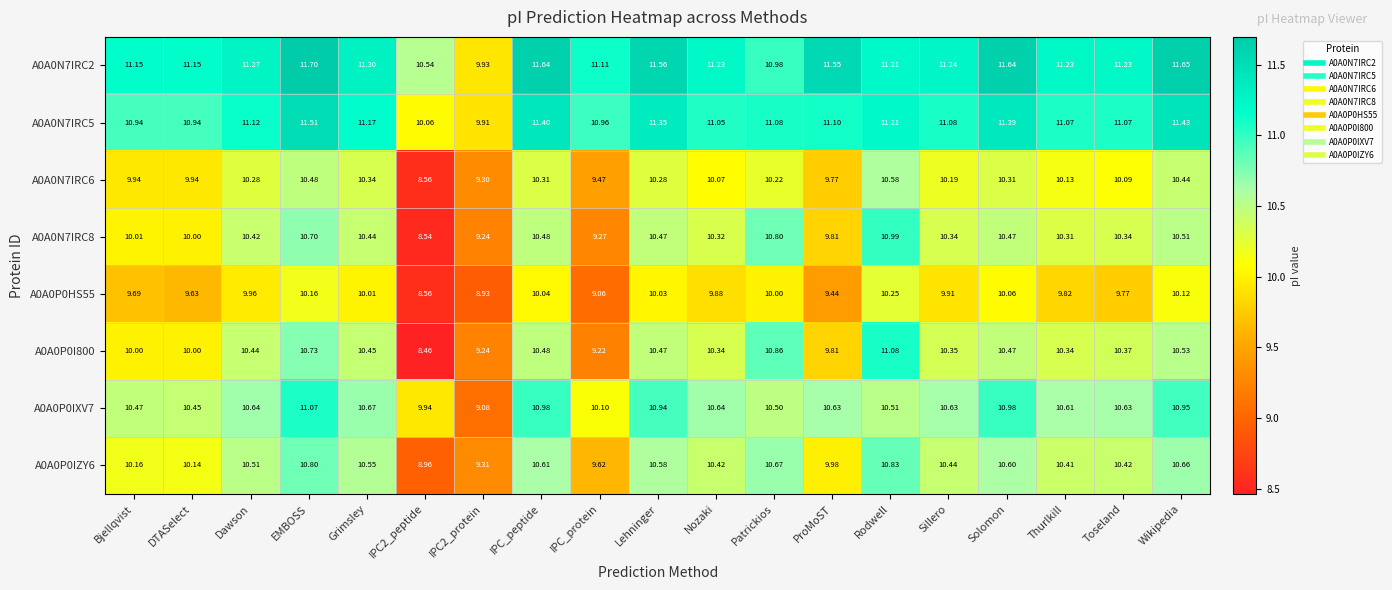

How many series are shown in this chart?

8